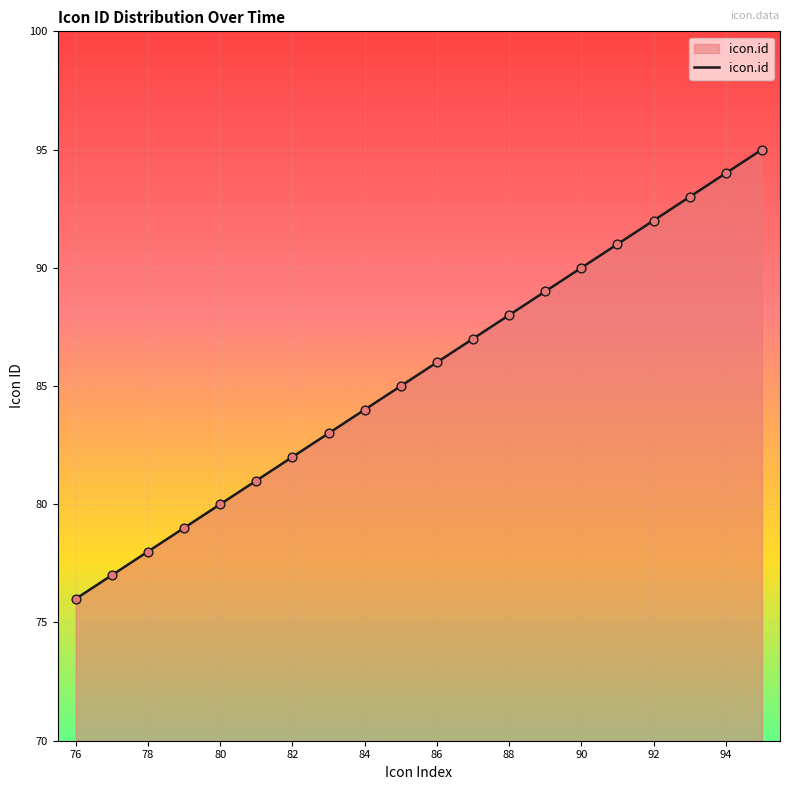

What is the greatest value displayed?

95